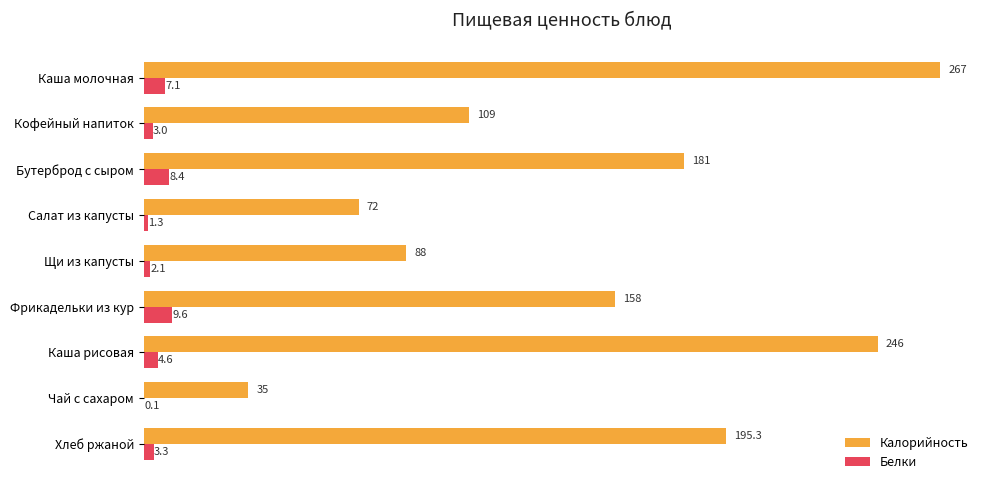

Is the value of Калорийность at Салат из капусты greater than the value of Белки at Хлеб ржаной?

Yes